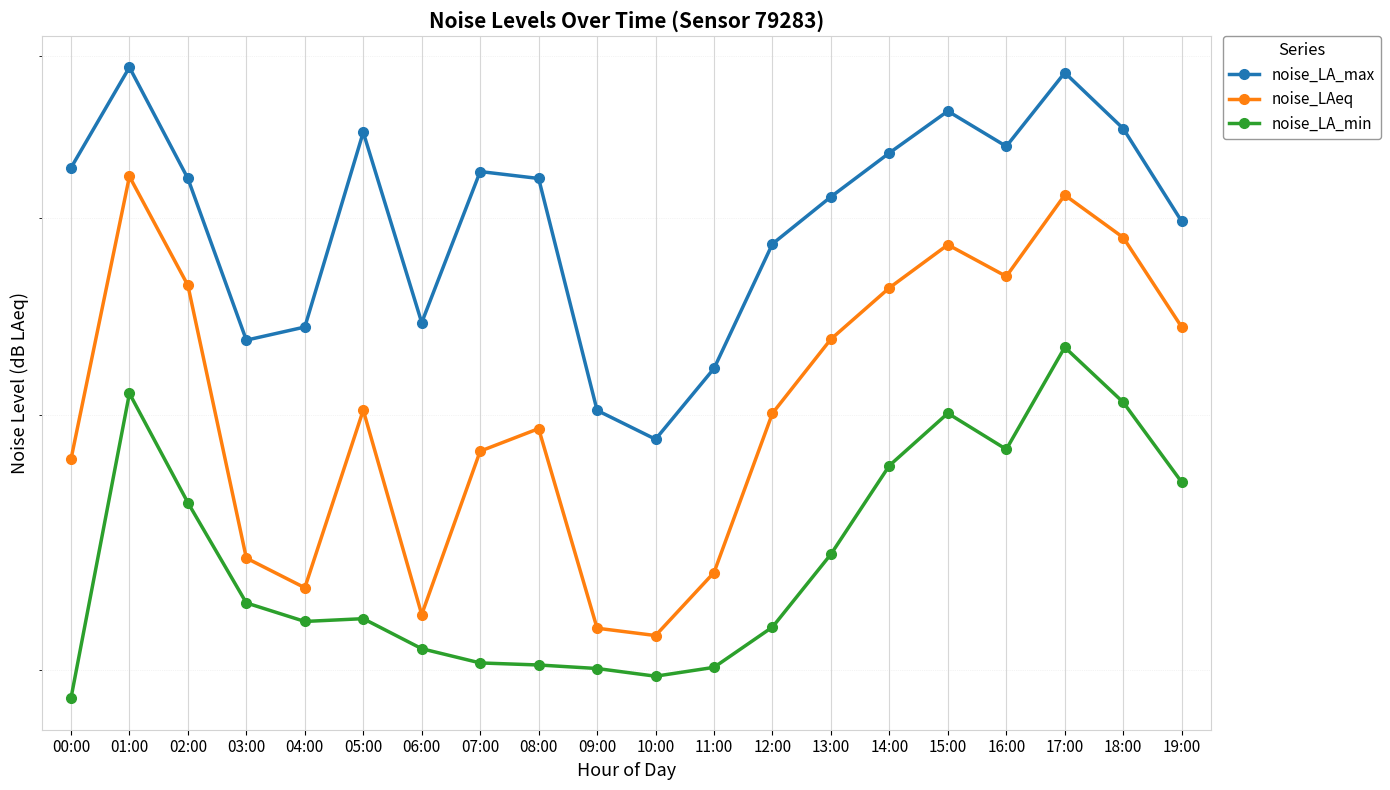

Does the chart display data point markers on the line(s)?

Yes